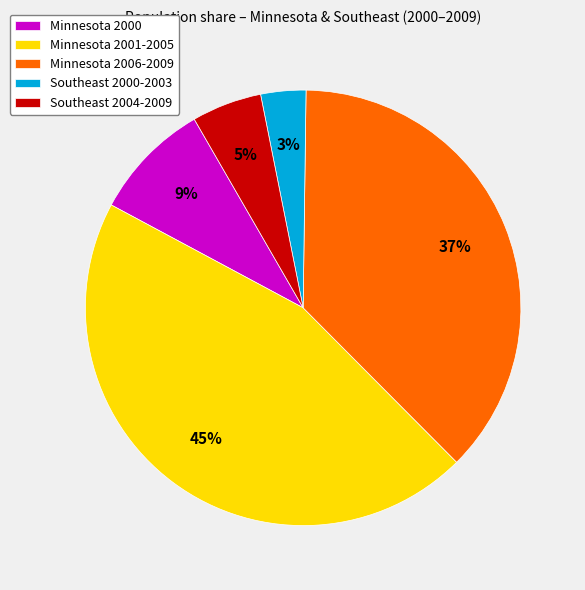

True or false: Minnesota 2000 accounts for 1% of the total.

False